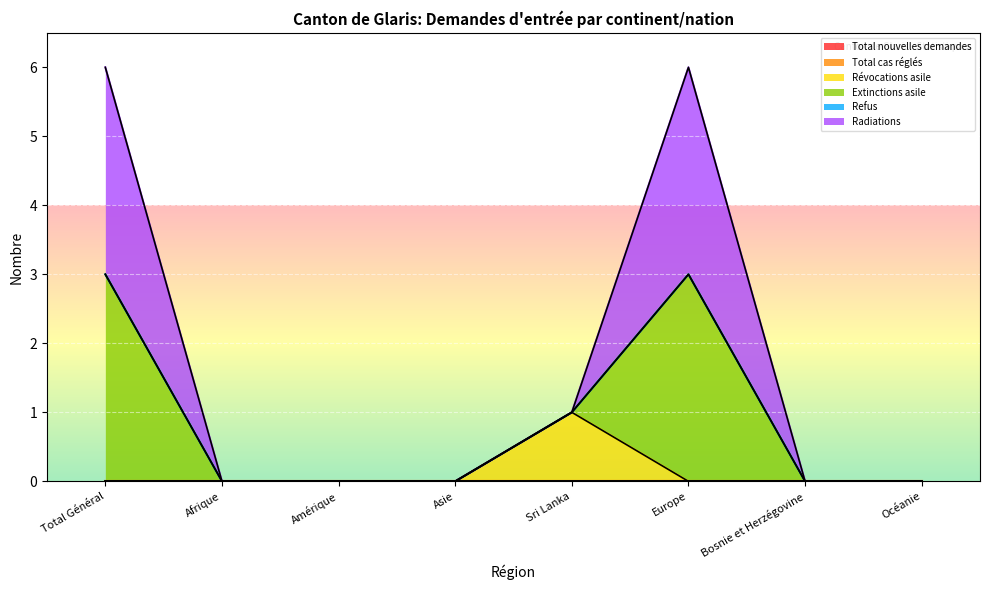

Does the chart display data point markers on the line(s)?

No